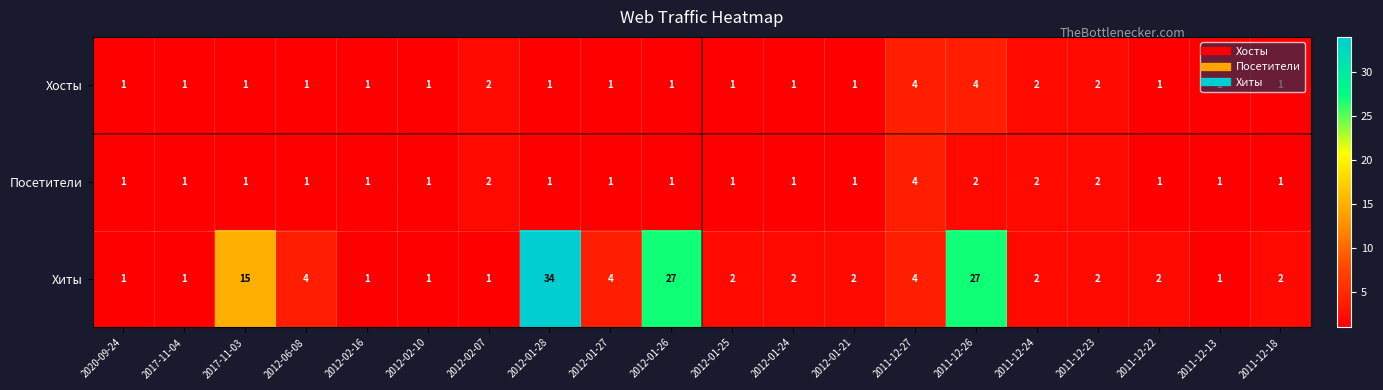

Is it true that Посетители equals 1 at 2012-06-08?

True